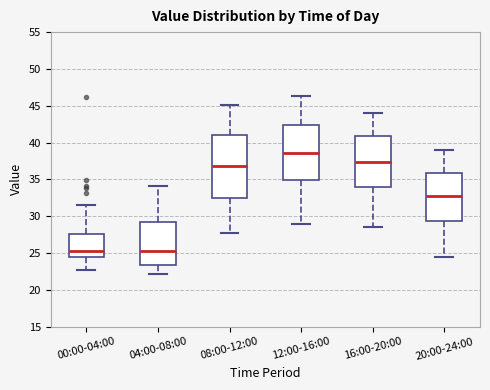

Comparing the boxes themselves (not the whiskers), which one is the tallest?

08:00-12:00